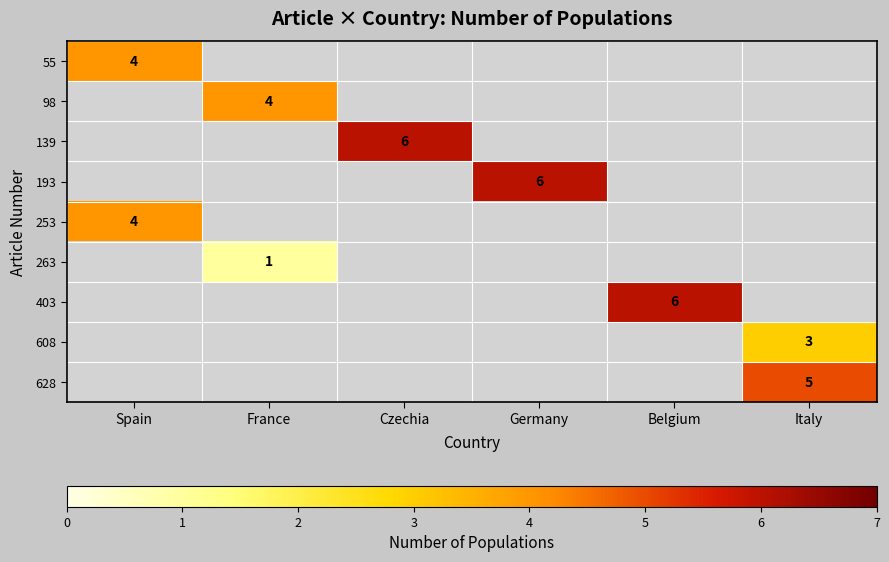

Is it true that 263 equals 0 at France?

False